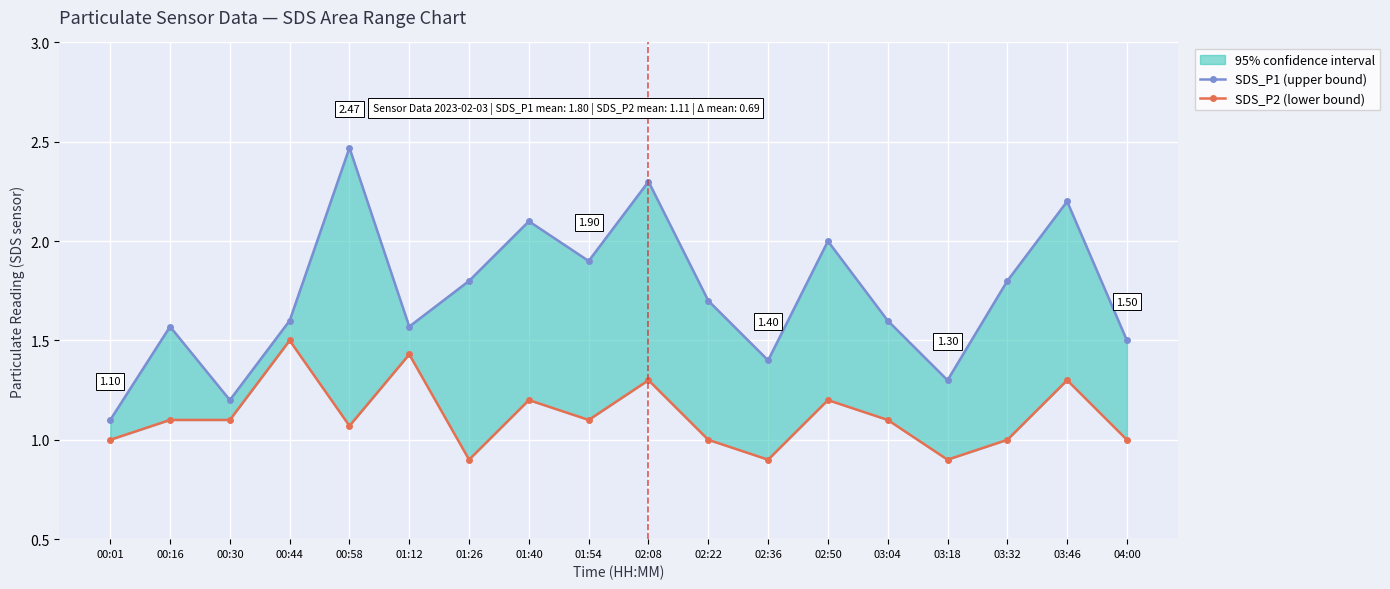

Which label corresponds to the largest value in the chart?

00:58